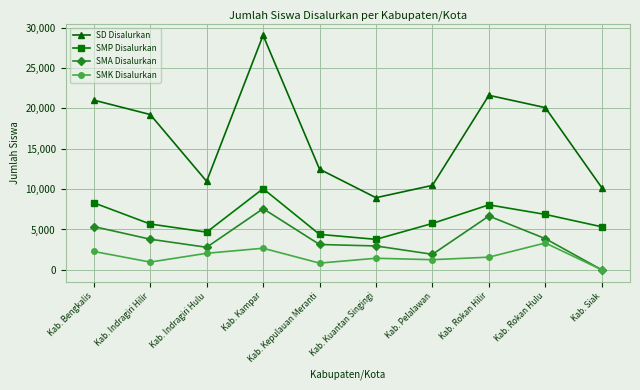

What is the difference between the second highest and minimum values in the SD Disalurkan series?

12688